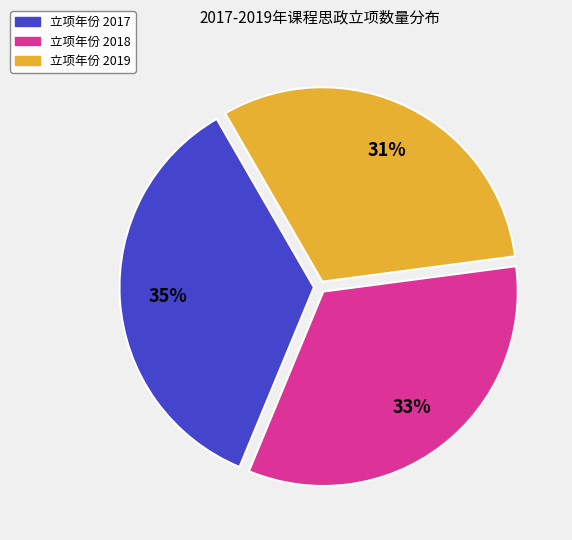

Is there a majority slice in this chart?

No